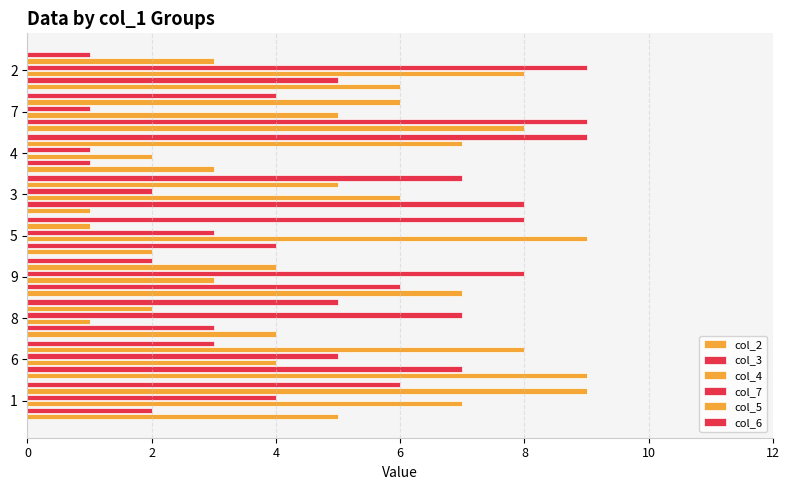

Reading left to right, extract all data points from this chart.

col_2: 5	9	4	7	2	1	3	8	6
col_3: 2	7	3	6	4	8	1	9	5
col_4: 7	4	1	3	9	6	2	5	8
col_7: 4	5	7	8	3	2	1	1	9
col_5: 9	8	2	4	1	5	7	6	3
col_6: 6	3	5	2	8	7	9	4	1